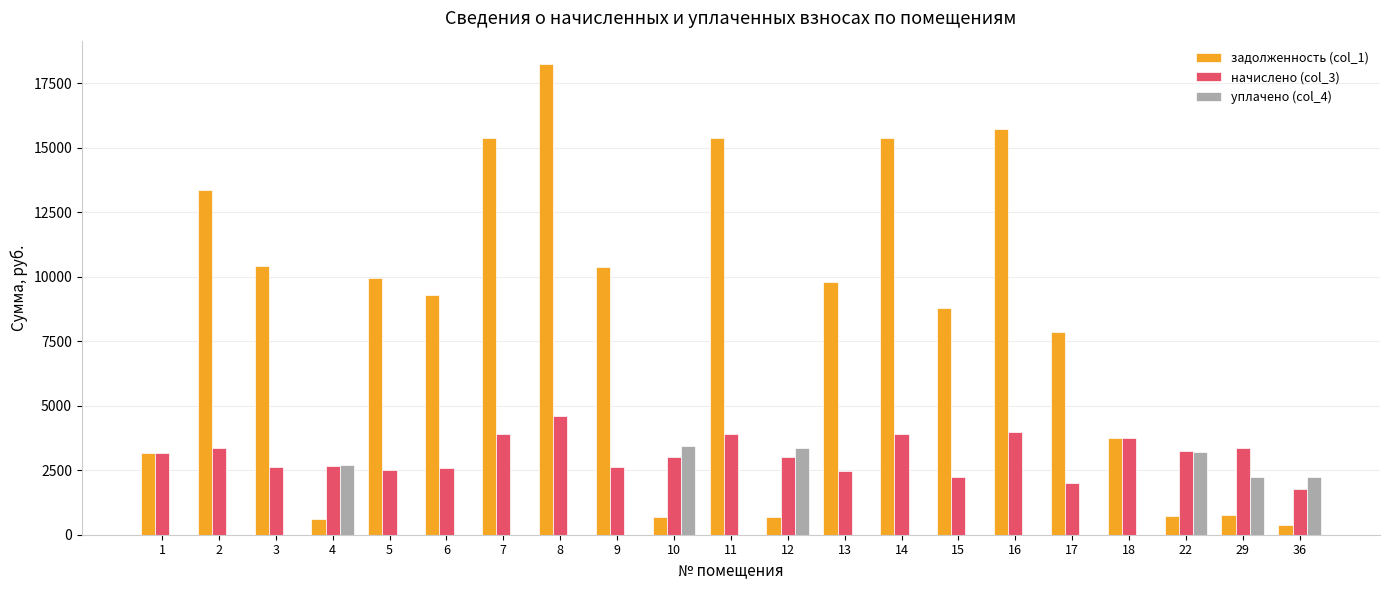

What are all the series names shown in the legend?

задолженность (col_1), начислено (col_3), уплачено (col_4)